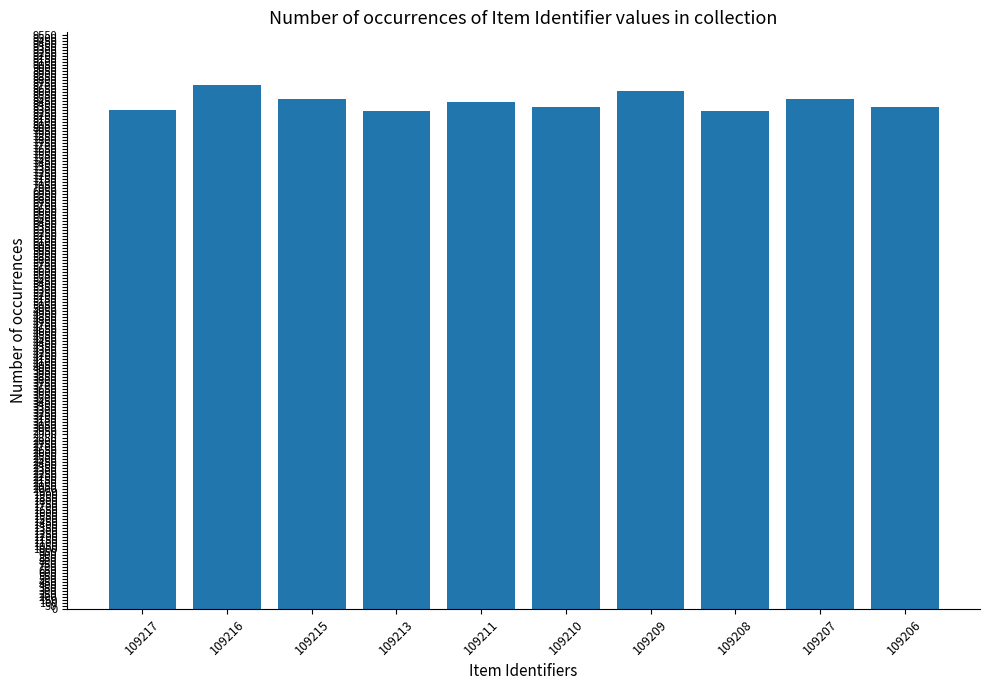

Count the number of data series in this chart.

1